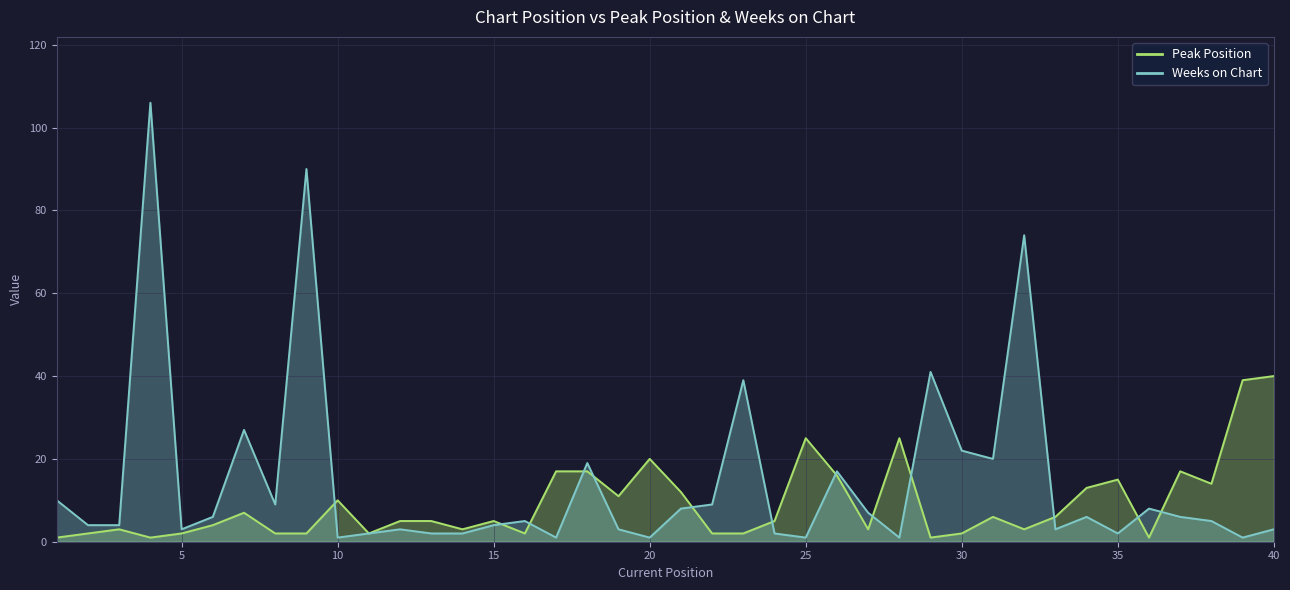

How many lines are shown in the chart?

2